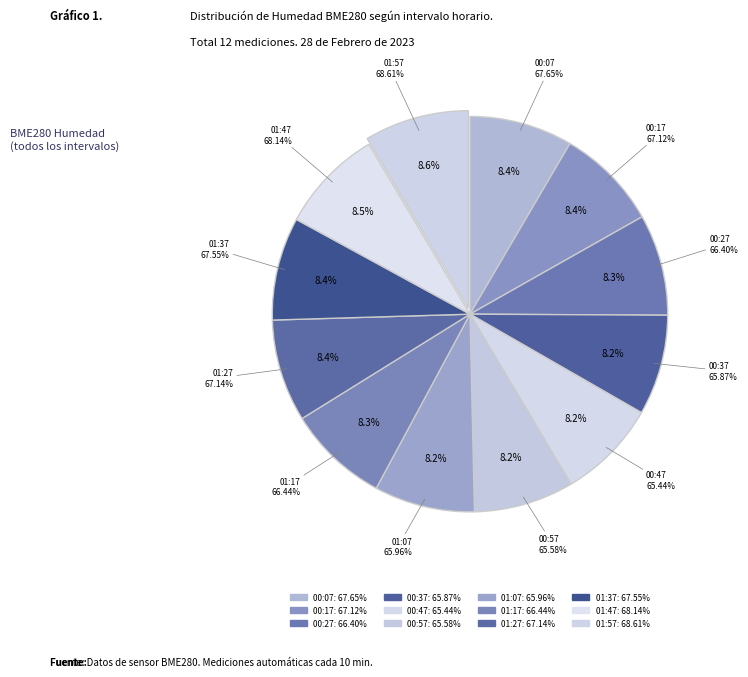

To the nearest percent, what is the combined percentage of 00:17 and 01:37?

17%